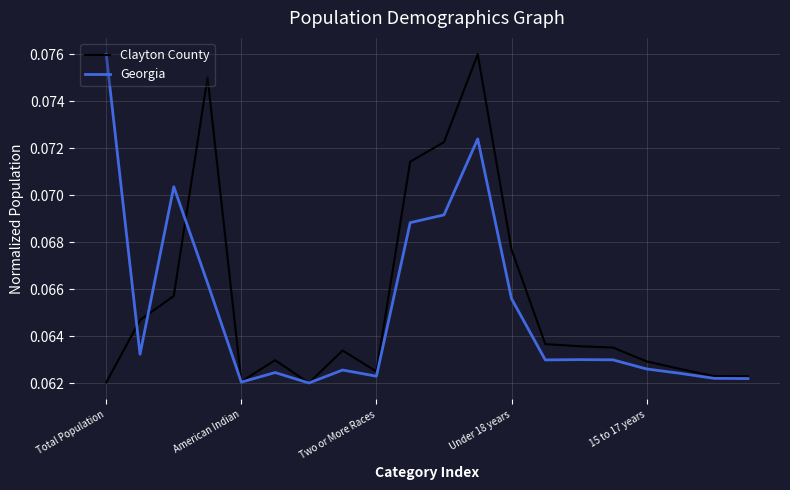

At which category does Clayton County reach its first local valley?

American Indian